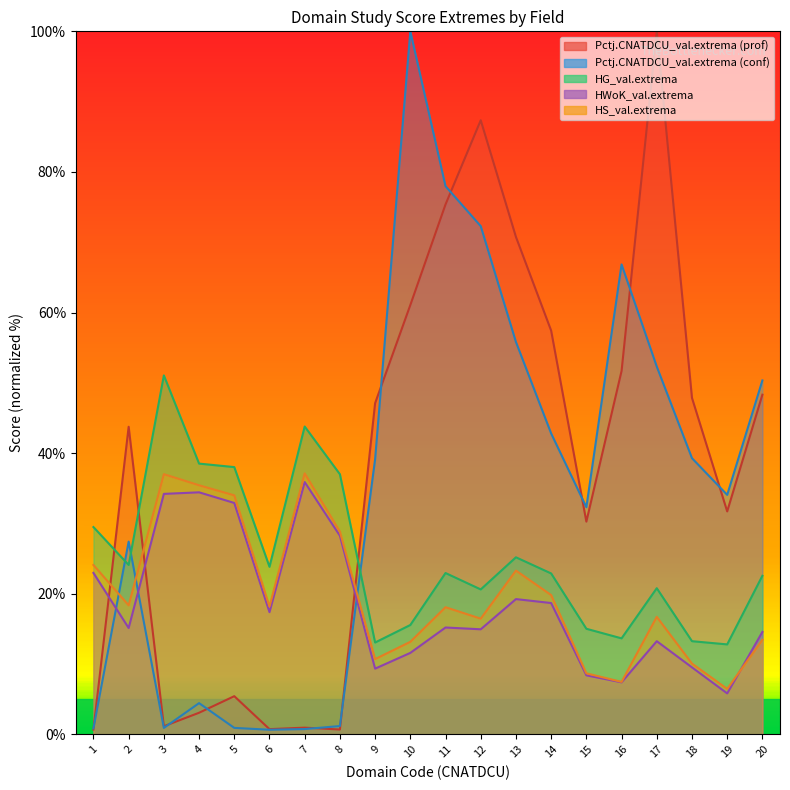

At how many categories does at least one series exceed 40?

13